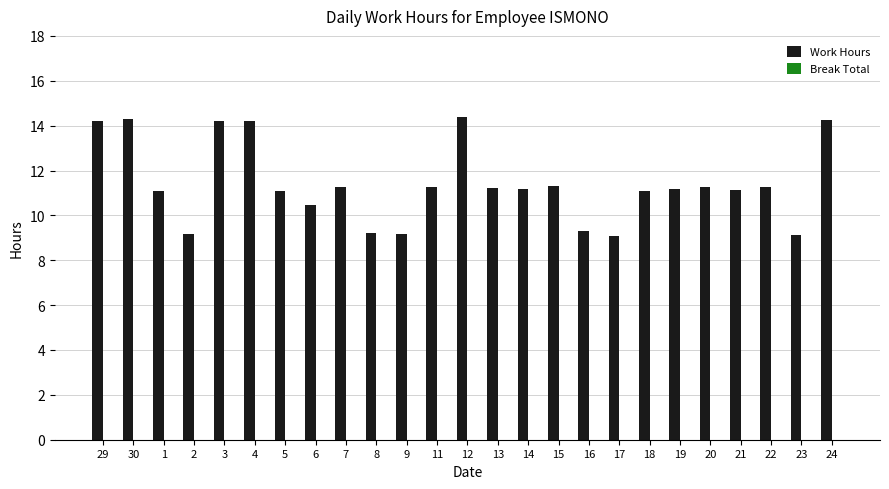

What is the label of the 1st bar from the left?

29